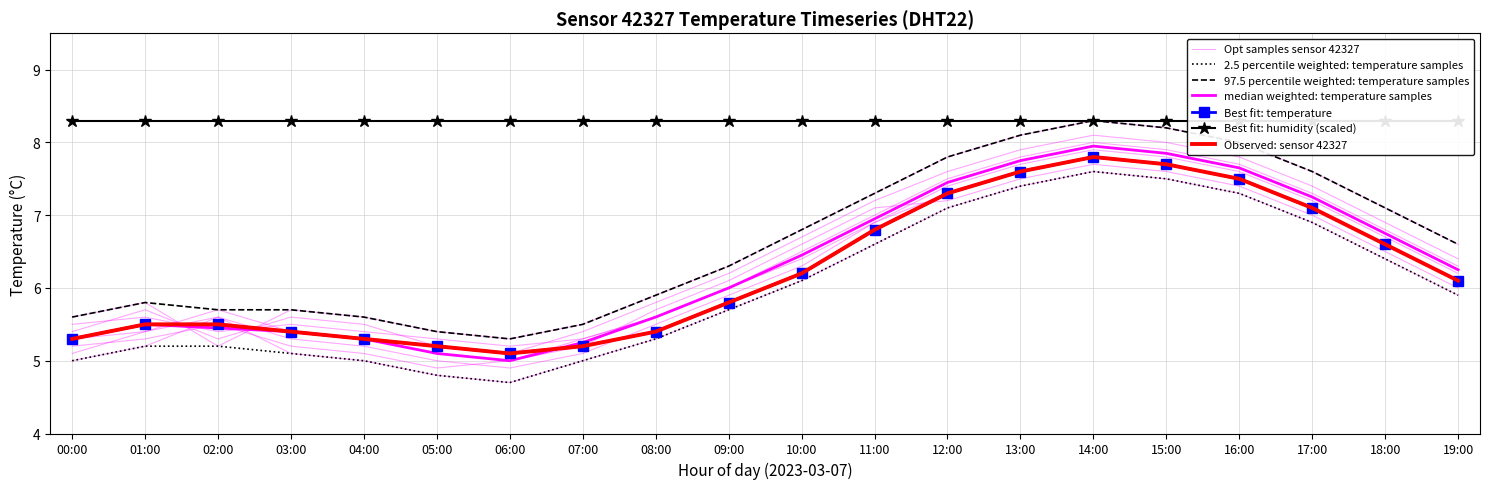

Where does the data first go above 6?

10:00